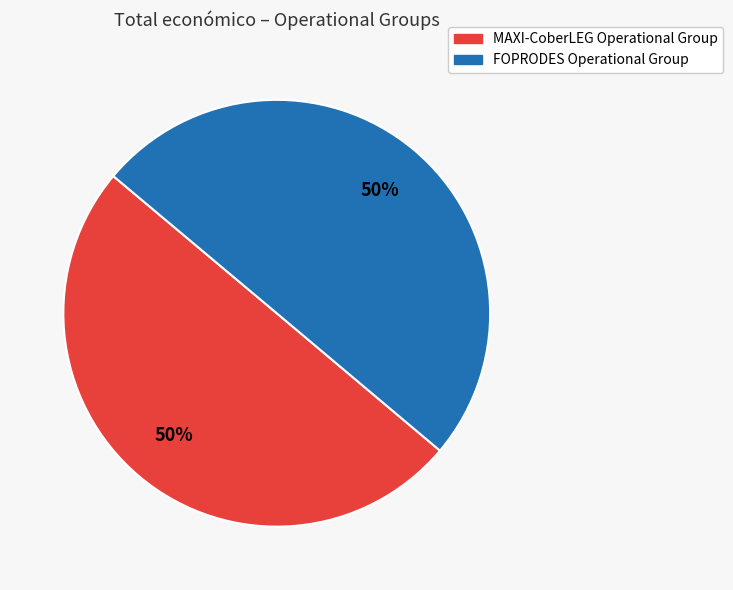

What is the ratio of the value at MAXI-CoberLEG Operational Group to the value at FOPRODES Operational Group?

1.0